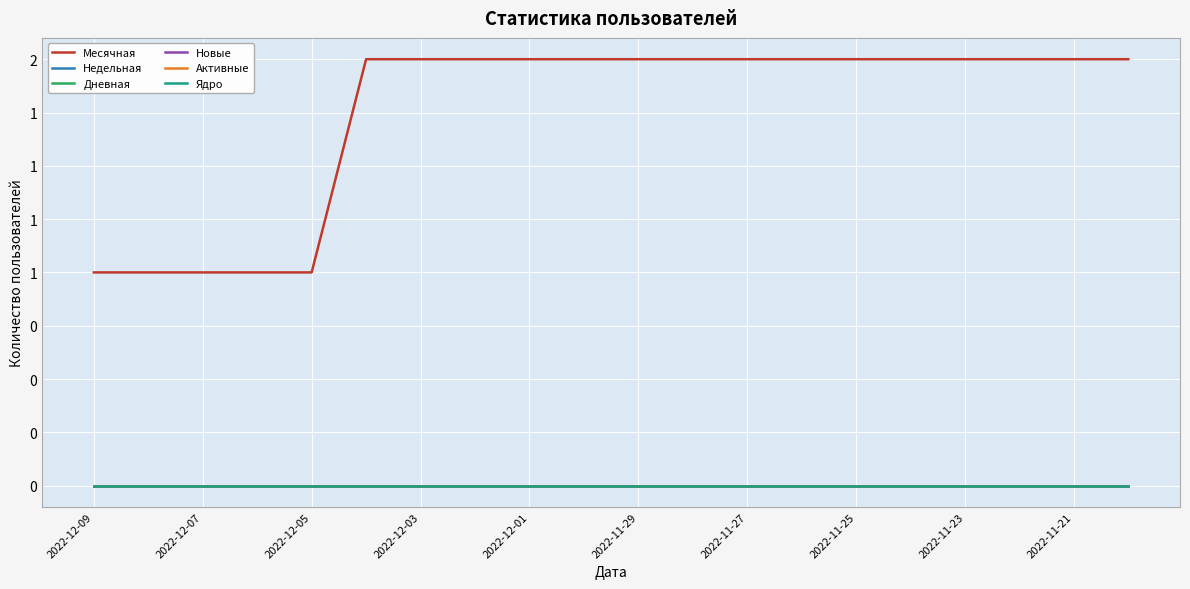

At which label is Месячная closest to 1?

2022-12-09